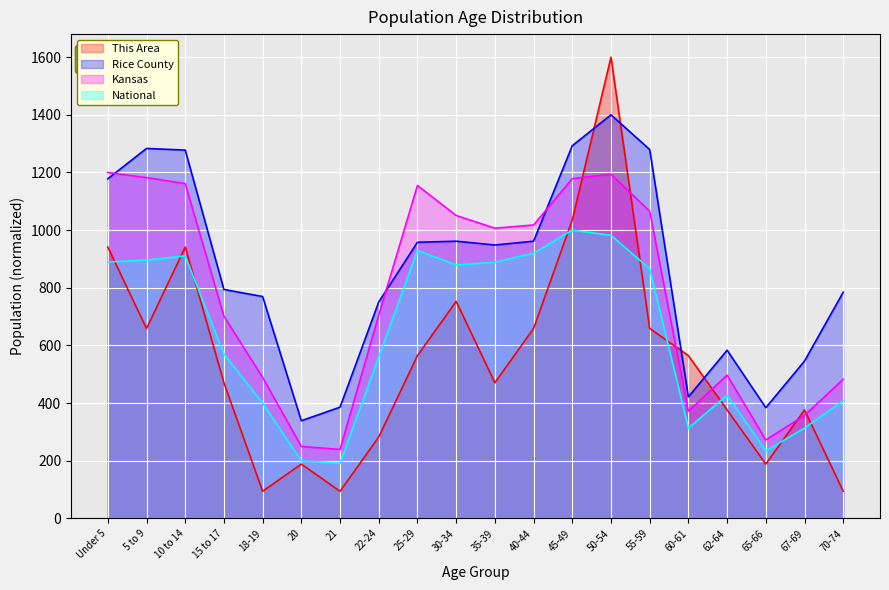

Rank the series by their average value, from highest to lowest.

Rice County, Kansas, National, This Area